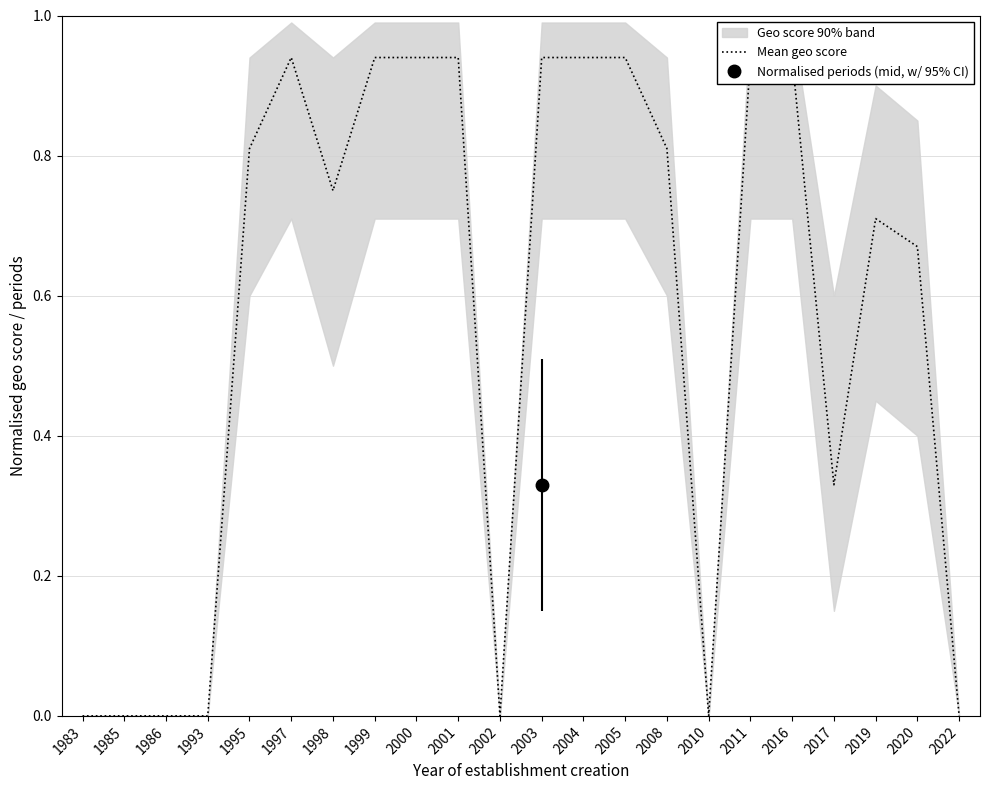

What value does the data have at 2001?

0.9